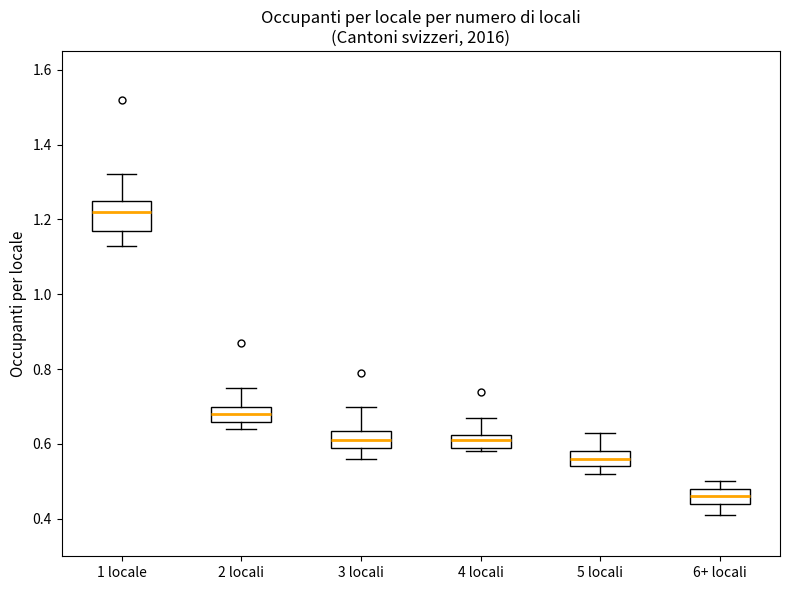

Reading left to right, transcribe this box plot: for each box, give where its median line is, the range the box spans, and where its two whiskers end, as read against the y-axis. The values are not printed on the chart, so give them approximately, as read against the axis.

1 locale: median 1.22, box 1.18 to 1.26, whiskers 1.14 to 1.32
2 locali: median 0.68, box 0.66 to 0.70, whiskers 0.64 to 0.76
3 locali: median 0.62, box 0.60 to 0.64, whiskers 0.56 to 0.70
4 locali: median 0.62 (inside the box), box 0.60 to 0.62, whiskers 0.58 to 0.68
5 locali: median 0.56, box 0.54 to 0.58, whiskers 0.52 to 0.64
6+ locali: median 0.46, box 0.44 to 0.48, whiskers 0.42 to 0.50